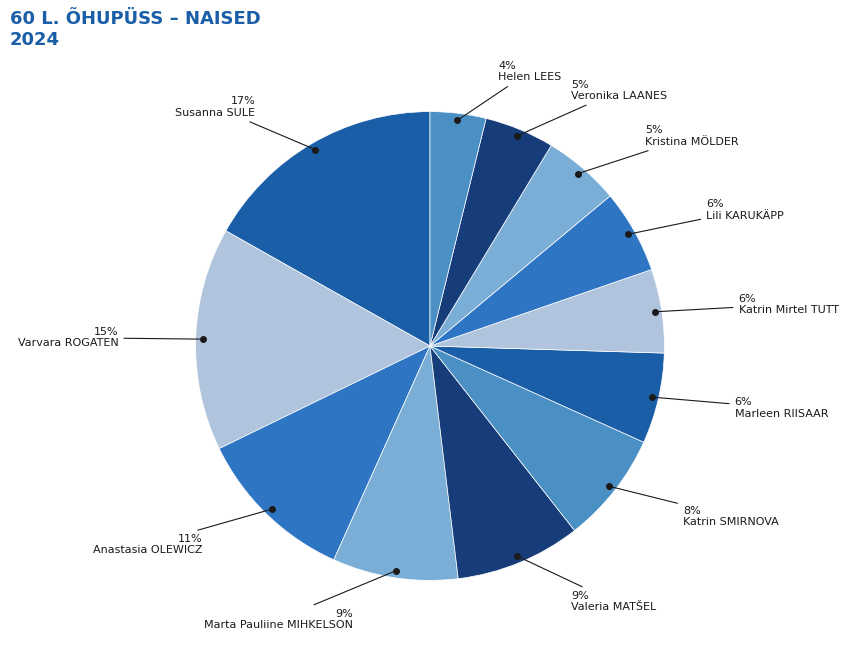

How many segments does this pie chart have?

12